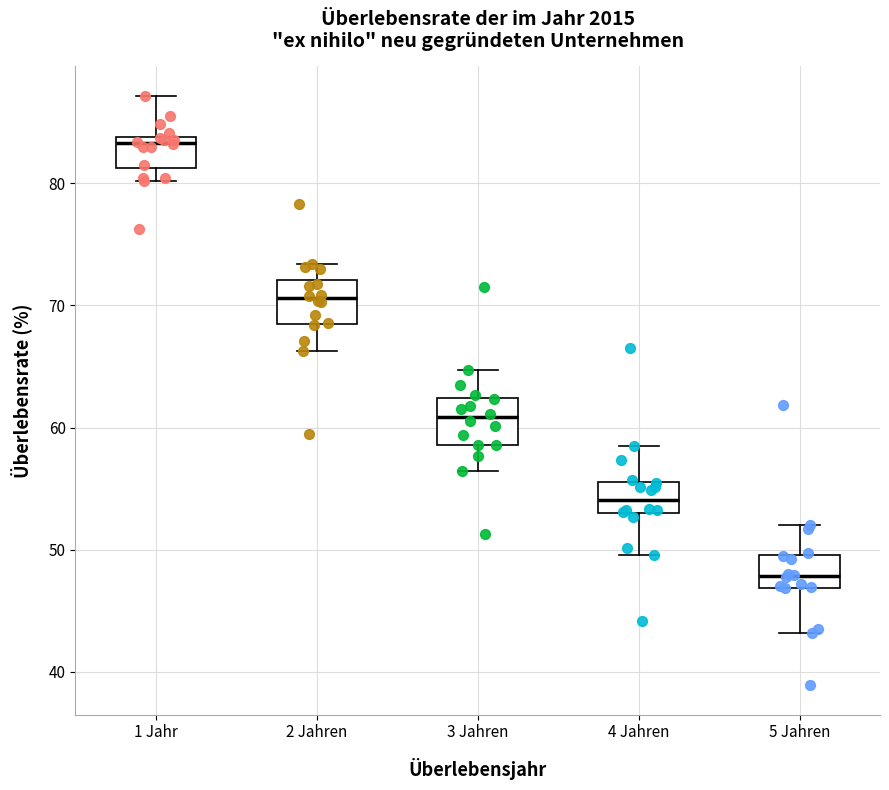

Which box has the lowest median line?

5 Jahren